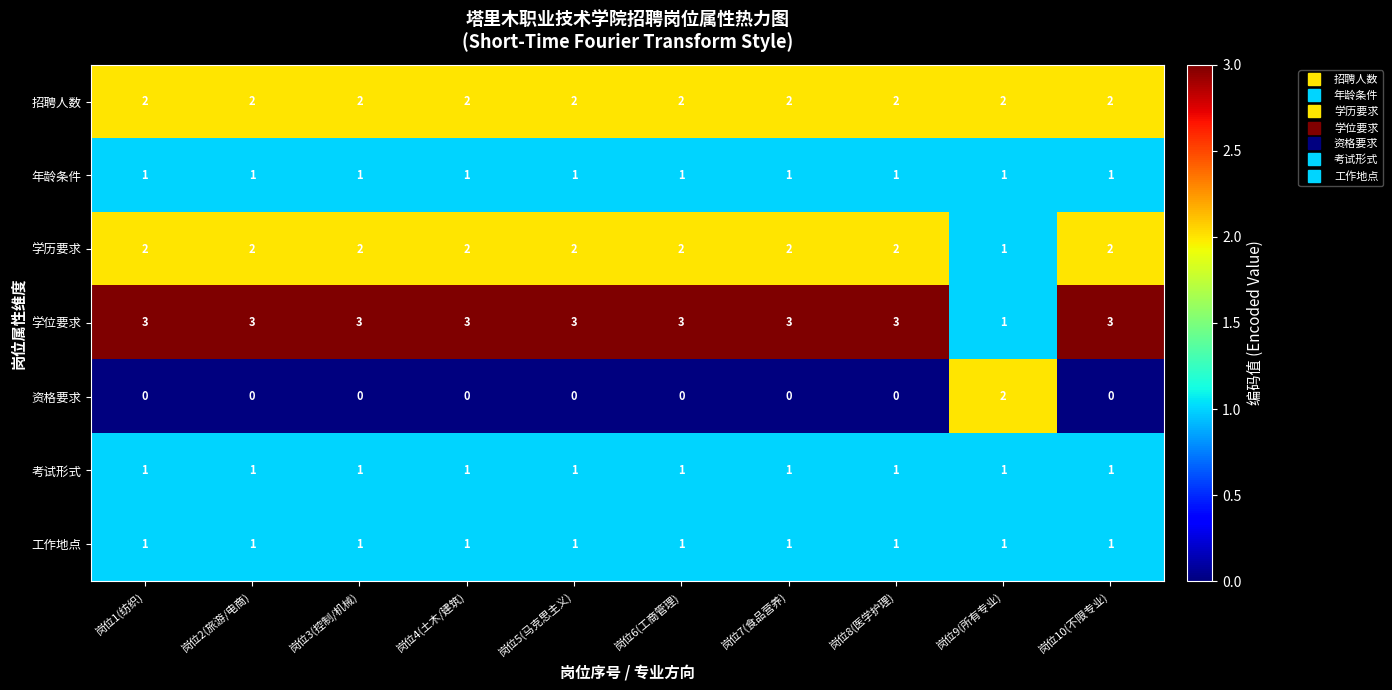

The 学位要求 series shows 2 at 岗位4(土木/建筑). True or false?

False